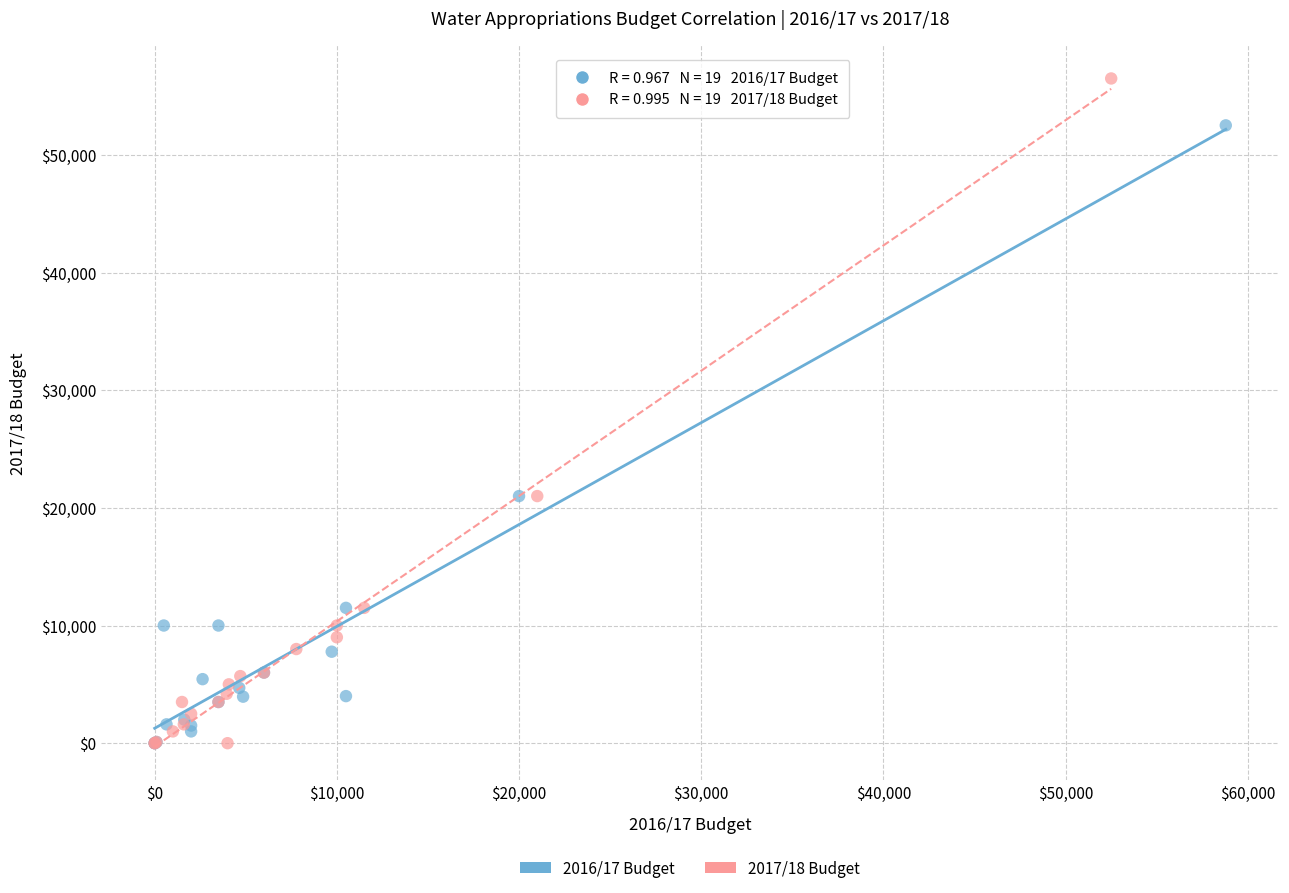

Which series has the widest spread of Y values?

2017/18 Budget